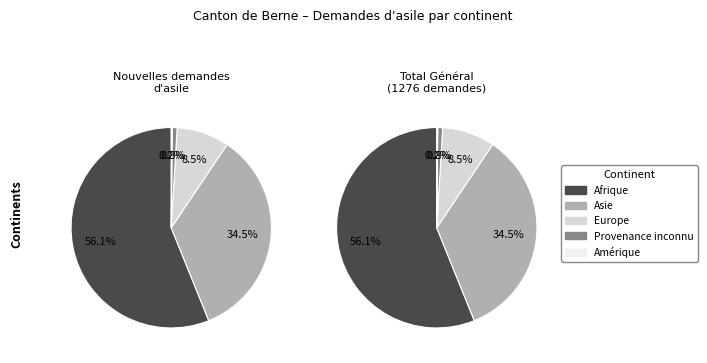

True or false: Afrique accounts for 56% of the total.

True